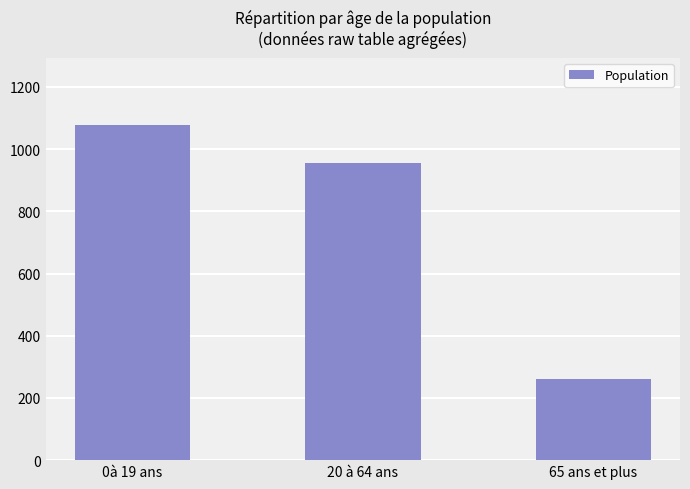

The chart shows a value of 80 at 65 ans et plus. True or false?

False